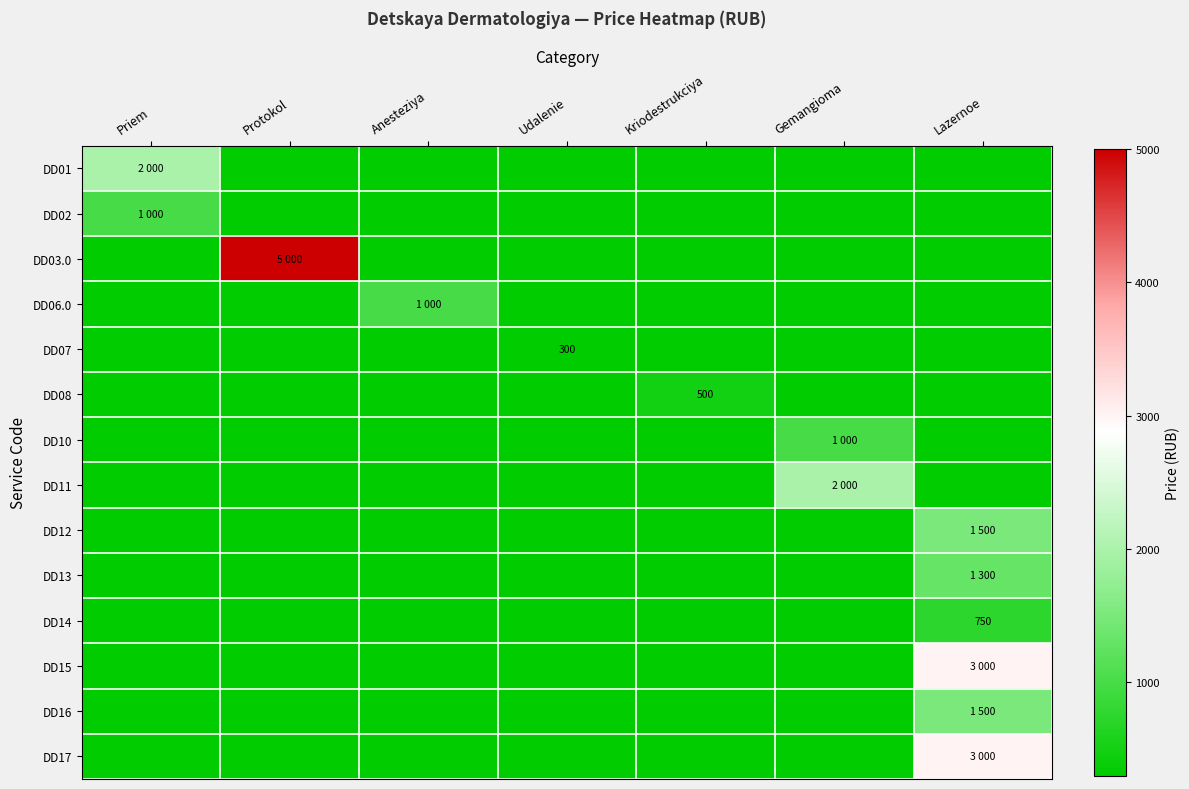

Is it true that DD14 equals 1161 at Lazernoe?

False